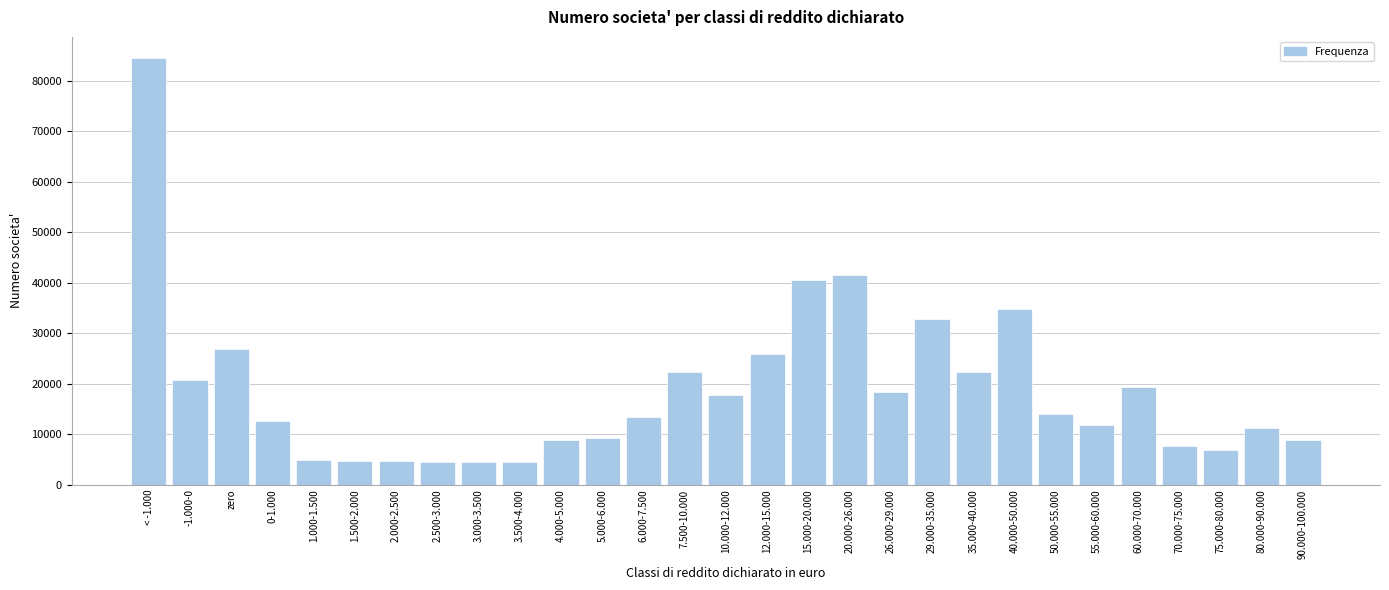

What is the average value?

18612